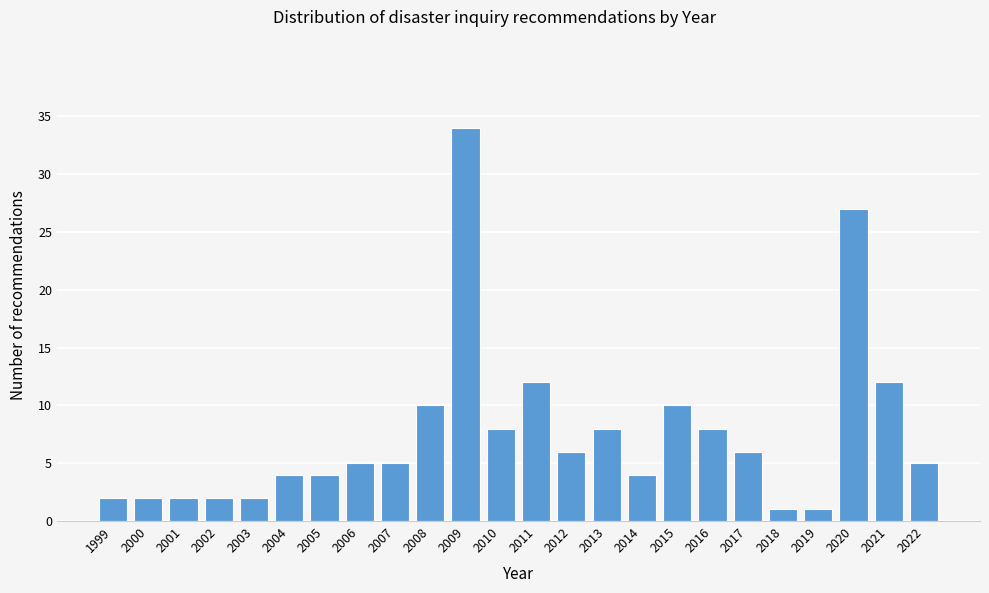

Reading left to right, extract all data points from this chart.

2	2	2	2	2	4	4	5	5	10	34	8	12	6	8	4	10	8	6	1	1	27	12	5